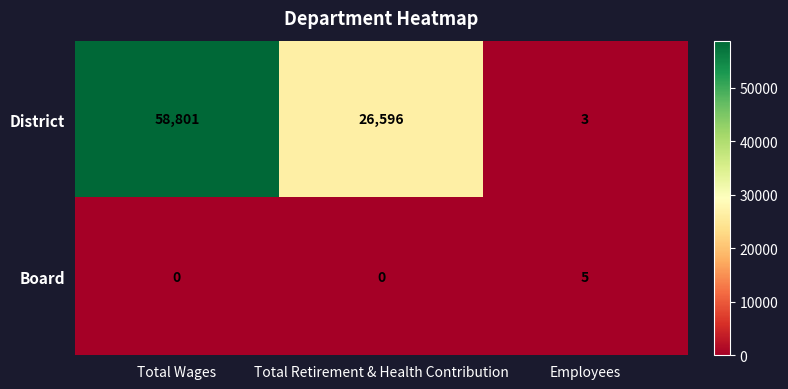

True or false: Board has a value of 0 at Total Wages.

True